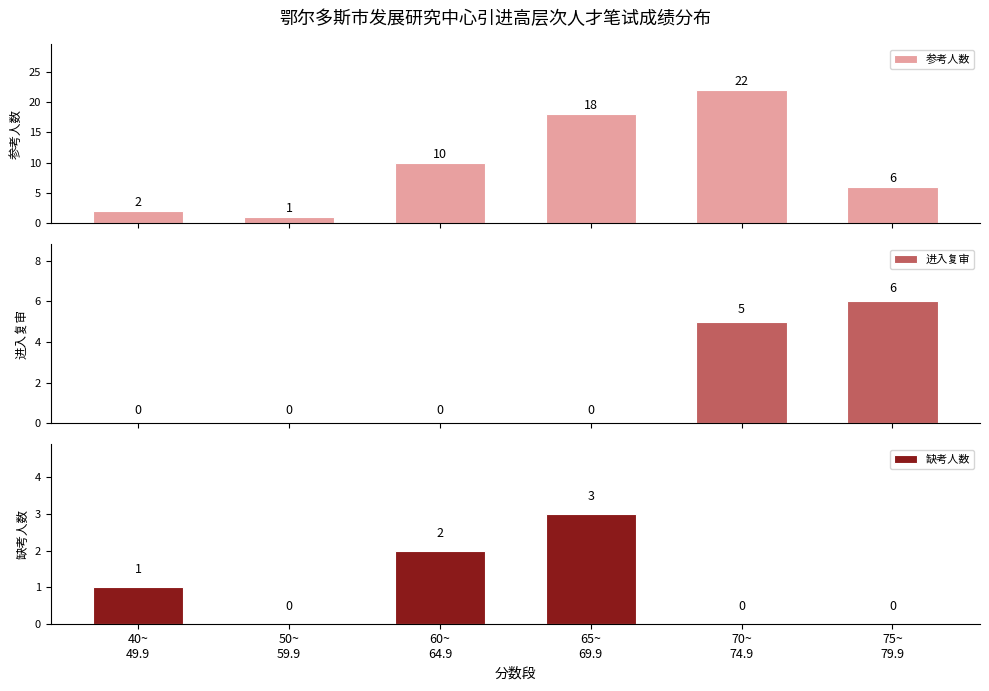

Reading left to right, extract all data points from this chart.

参考人数: 2	1	10	18	22	6
进入复审: 0	0	0	0	5	6
缺考人数: 1	0	2	3	0	0